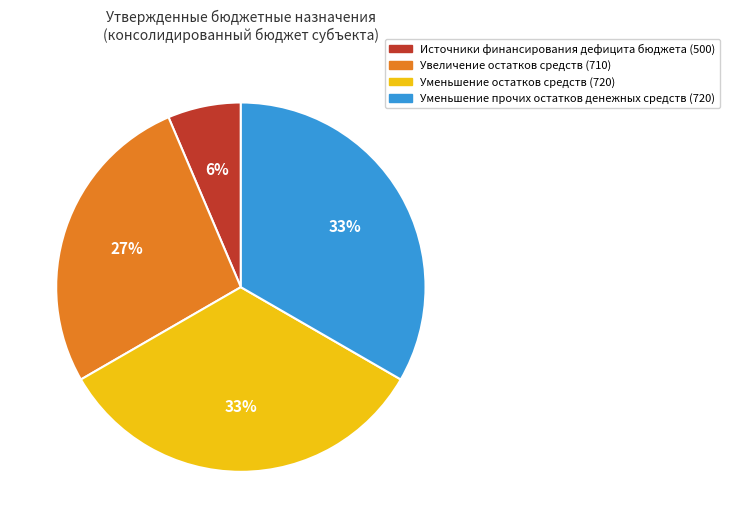

Is the sum of Уменьшение остатков средств (720) and Источники финансирования дефицита бюджета (500) greater than half?

No